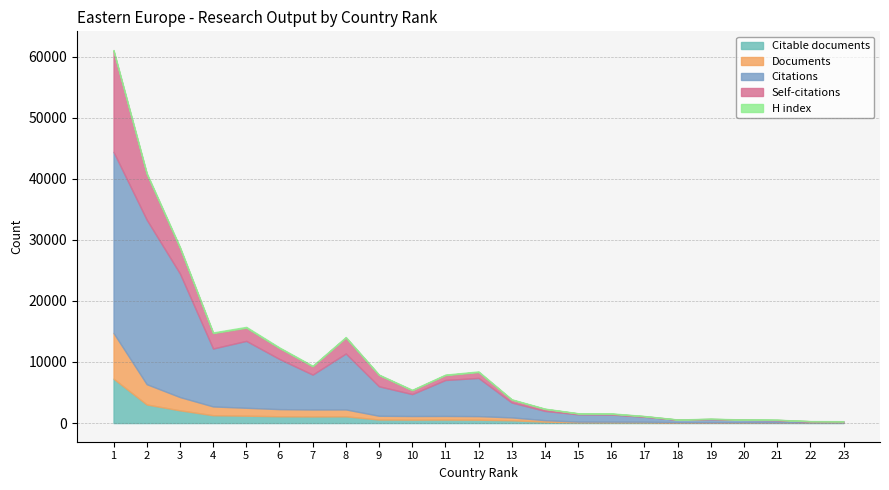

Which series changed the most between 3 and 19?

Citations